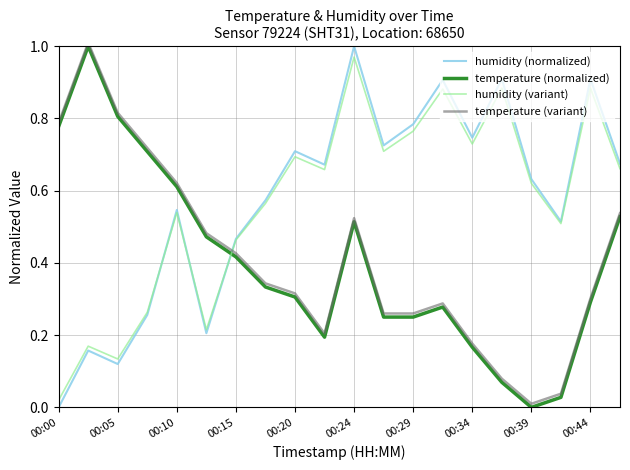

True or false: humidity (normalized) and temperature (variant) cross at least once.

True